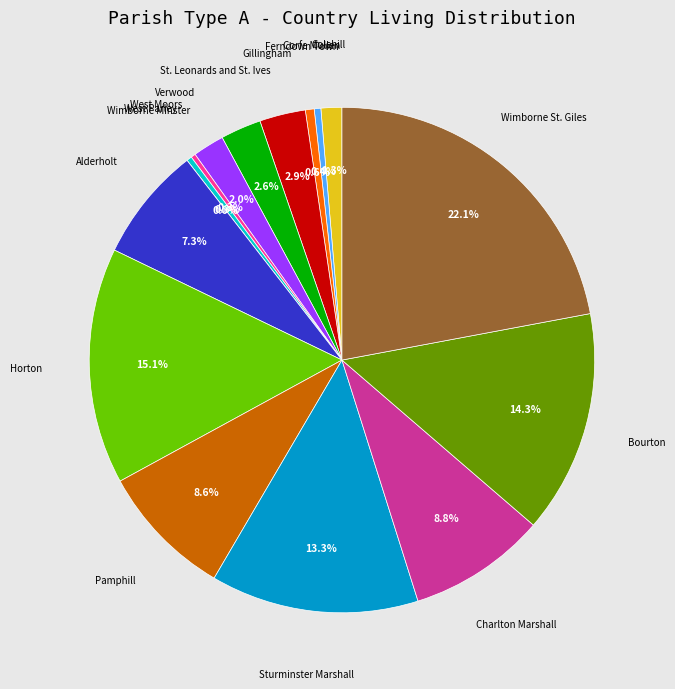

How many segments does this pie chart have?

16